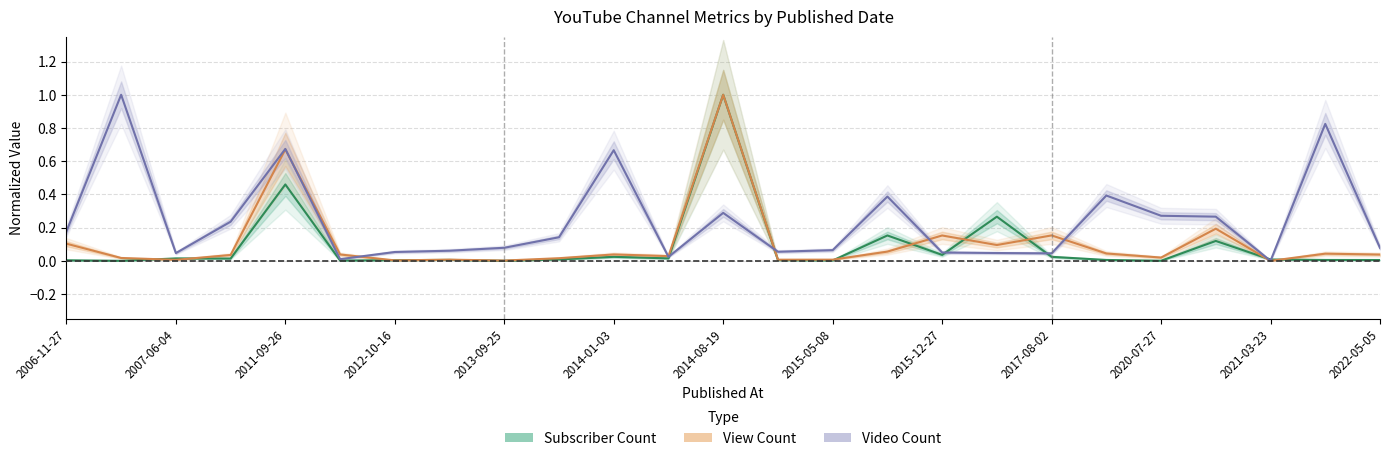

List the series in order of their overall mean, highest first.

Video Count, View Count, Subscriber Count